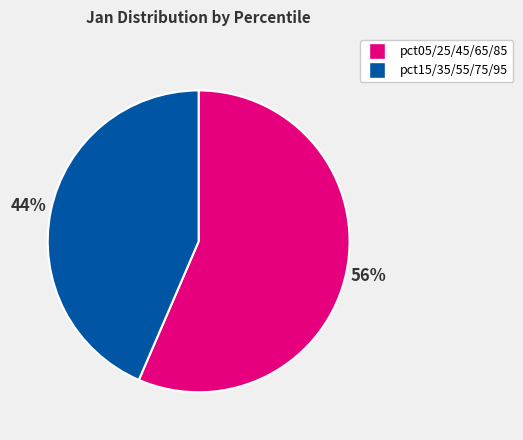

What is the ratio of the value at pct15/35/55/75/95 to the value at pct05/25/45/65/85?

0.8